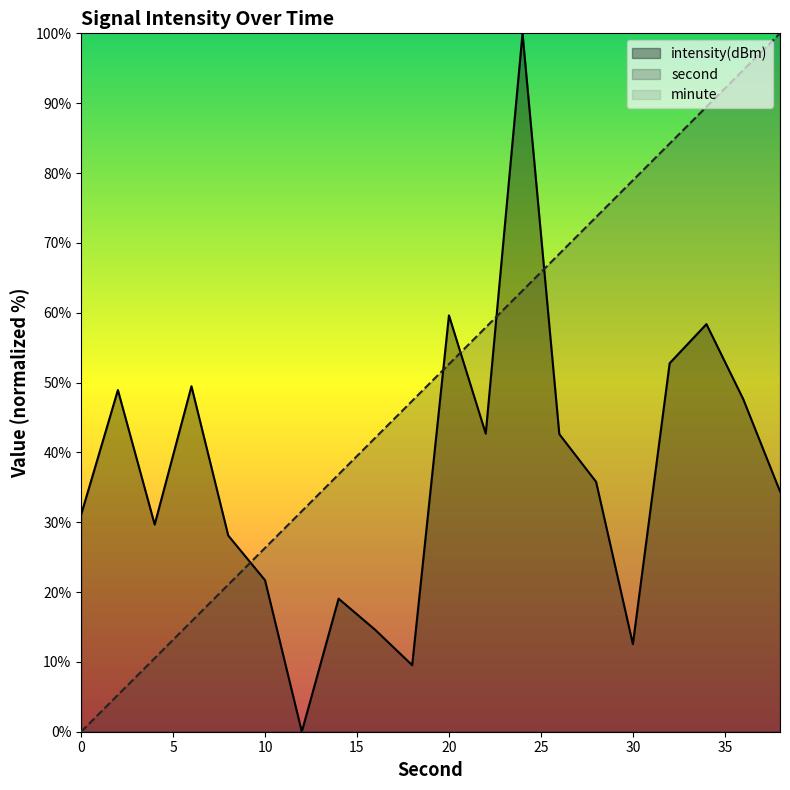

After their last crossing, which series has the higher values: intensity(dBm) or second?

second